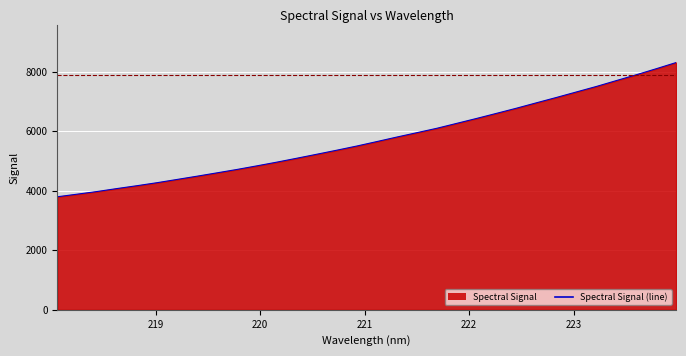

What is the difference between the maximum and minimum values?

4514.4